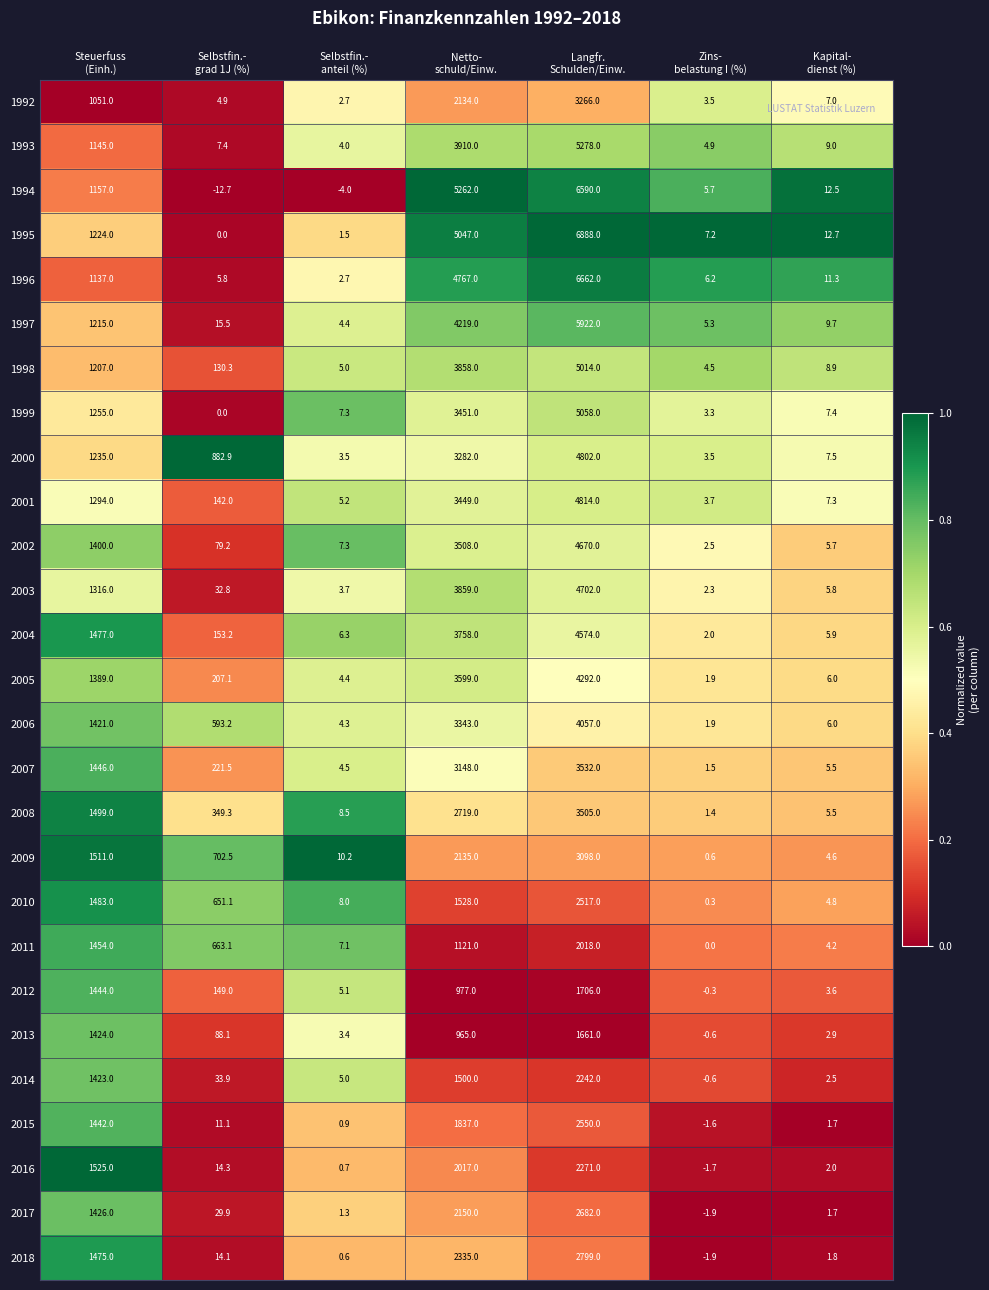

What is the average value of the 2006 series?

1346.6